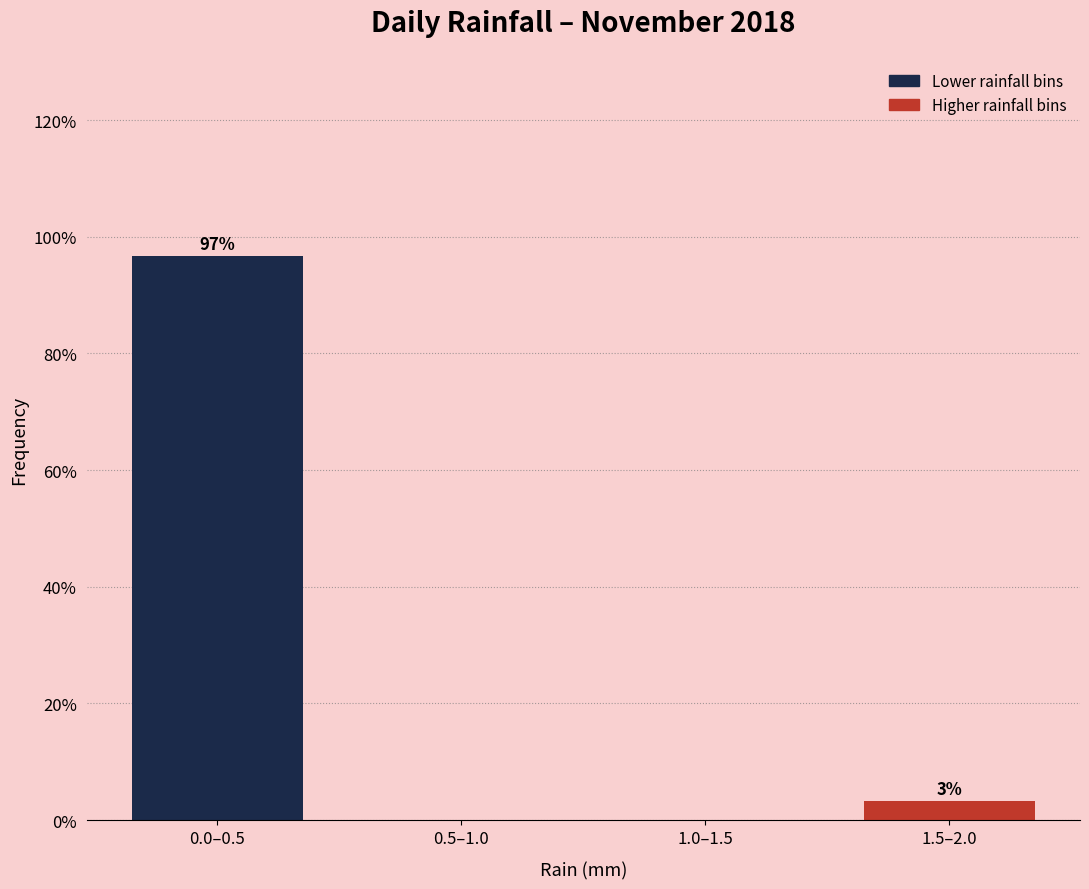

Which category has the highest value across all series?

0.0–0.5